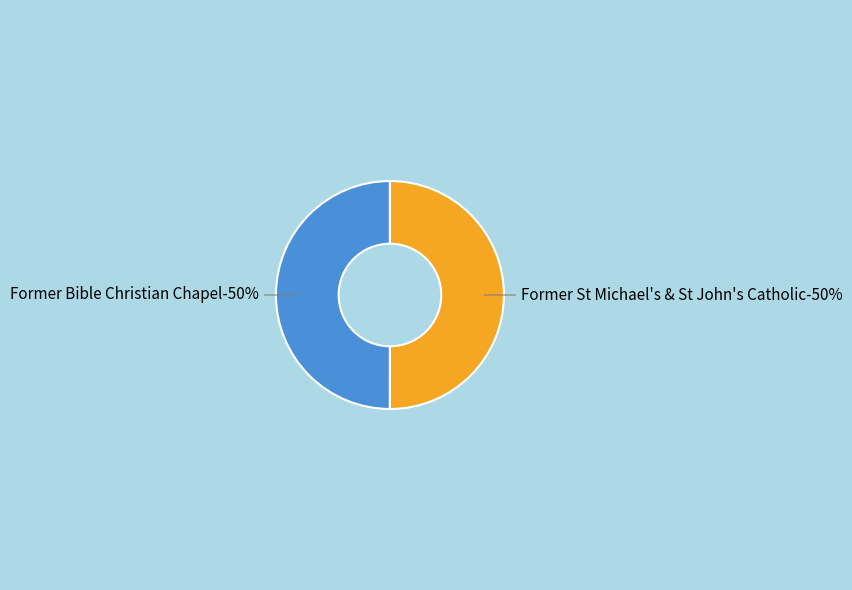

Which category has the smallest portion of the pie?

Former Bible Christian Chapel